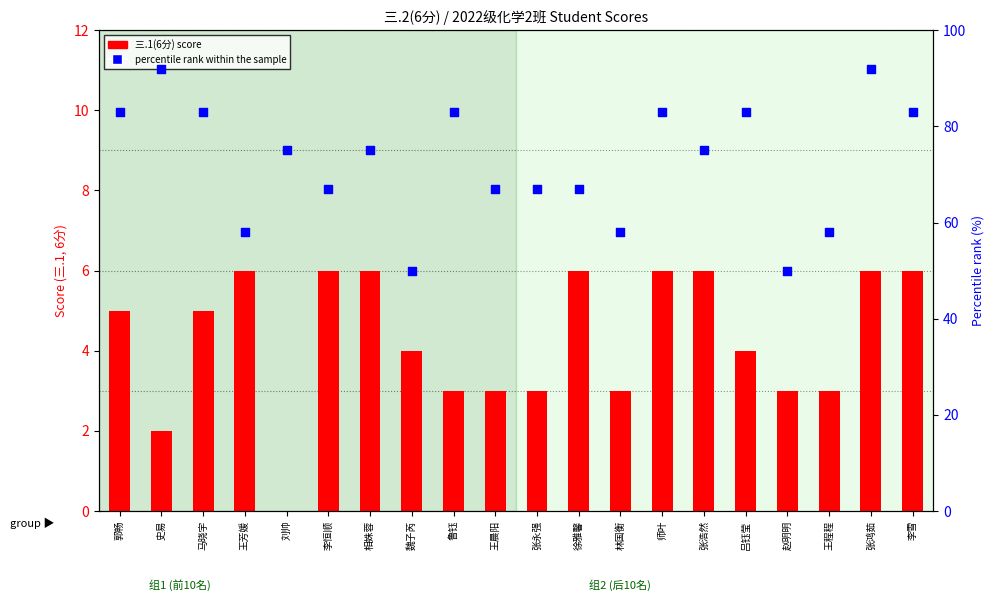

At how many categories does at least one series exceed 67?

11